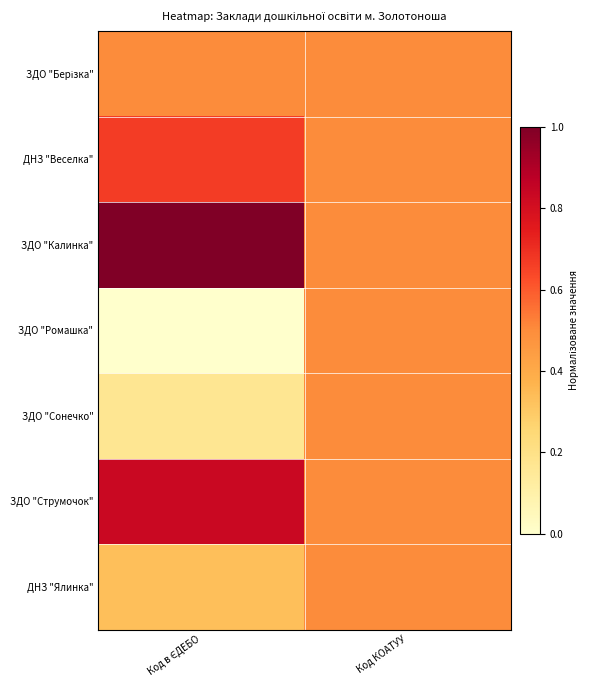

What is the greatest value displayed?

1.0